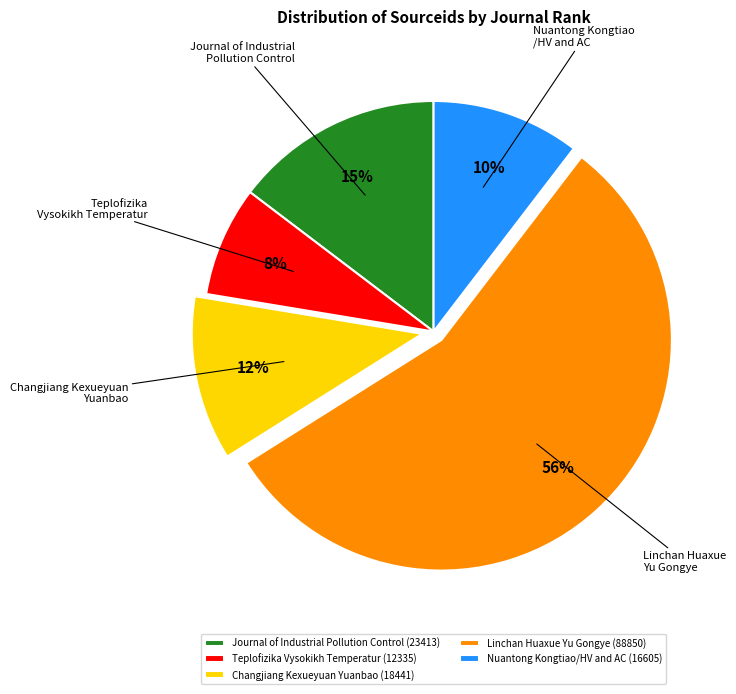

To the nearest percent, what percentage of the pie is Journal of Industrial Pollution Control?

15%